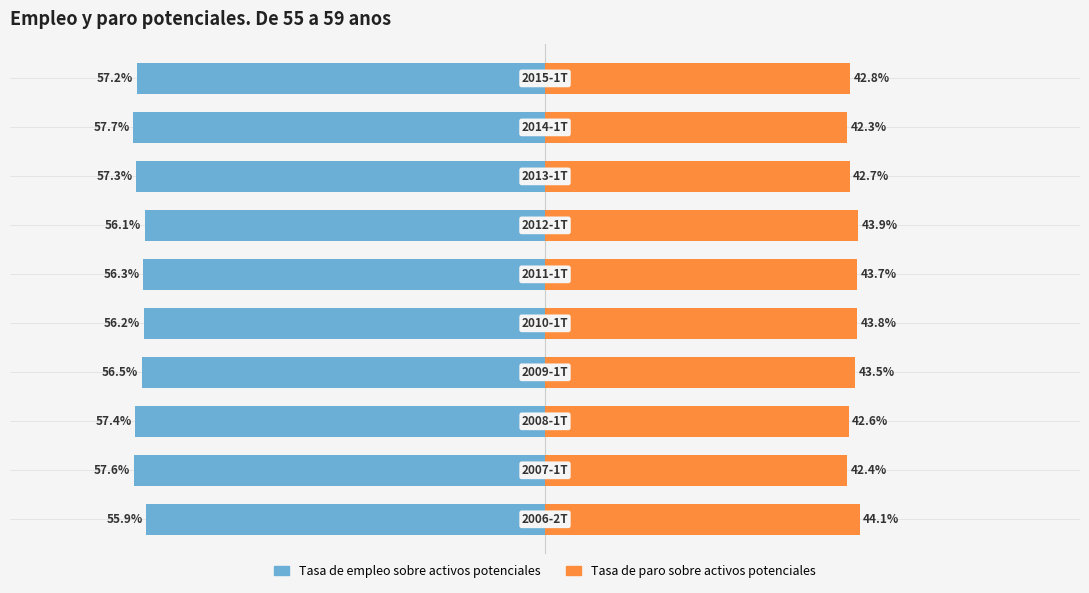

Reading right to left, transcribe all the data shown in this chart.

Tasa de empleo sobre activos potenciales: 9=-57.2	8=-57.7	7=-57.3	6=-56.1	5=-56.3	4=-56.2	3=-56.5	2=-57.4	1=-57.6	0=-55.9
Tasa de paro sobre activos potenciales: 9=42.8	8=42.3	7=42.7	6=43.9	5=43.7	4=43.8	3=43.5	2=42.6	1=42.4	0=44.1